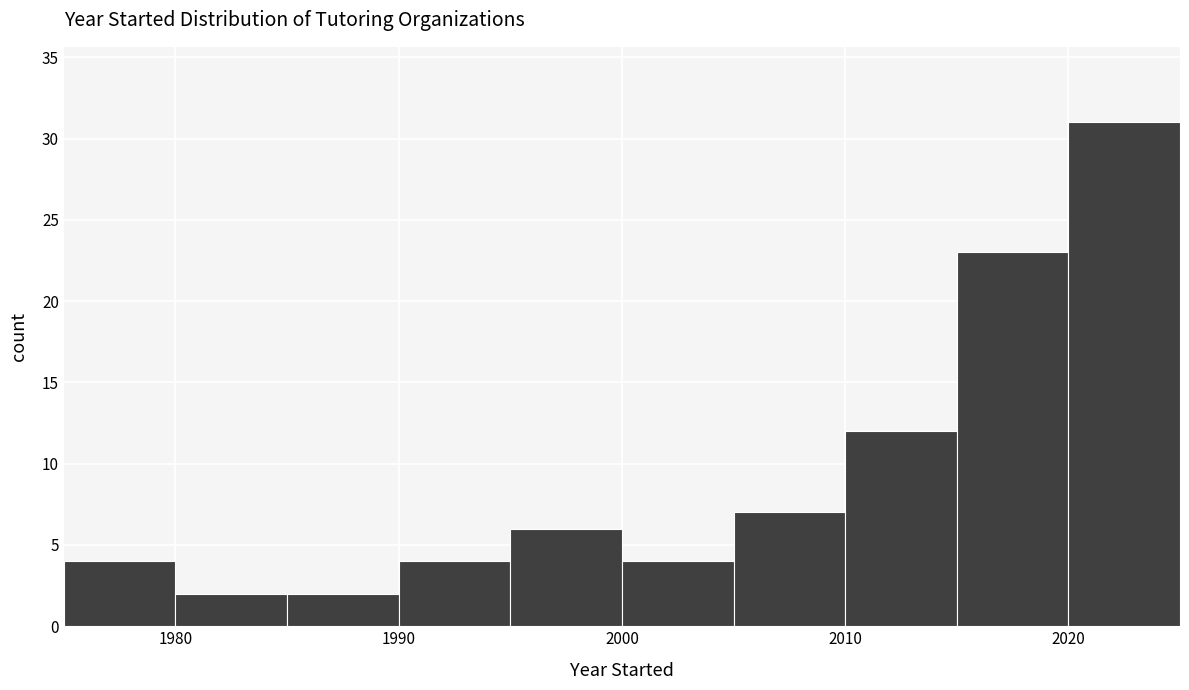

What is the height of the bar covering 1985 to 1990 on the x-axis? The values are not printed on the chart, so give them approximately, as read against the axis.

2